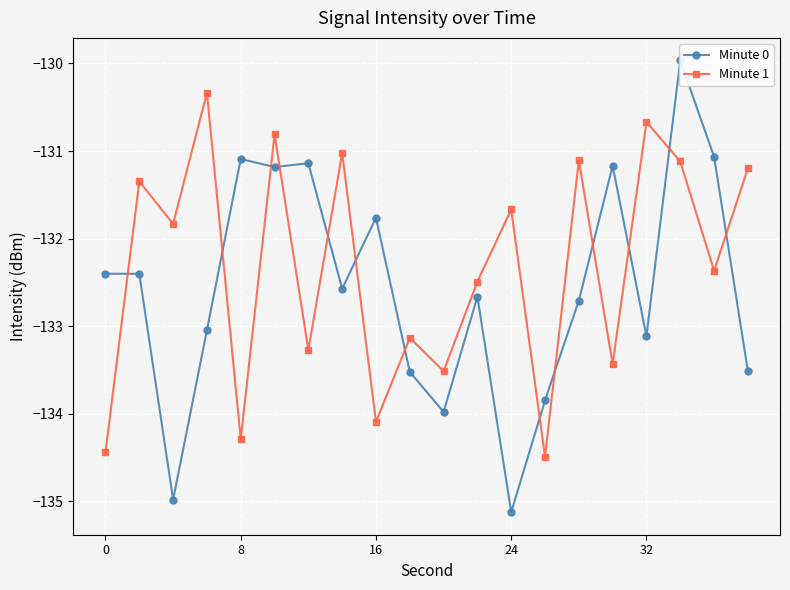

What is the difference between the second highest and minimum values in the Minute 1 series?

3.8